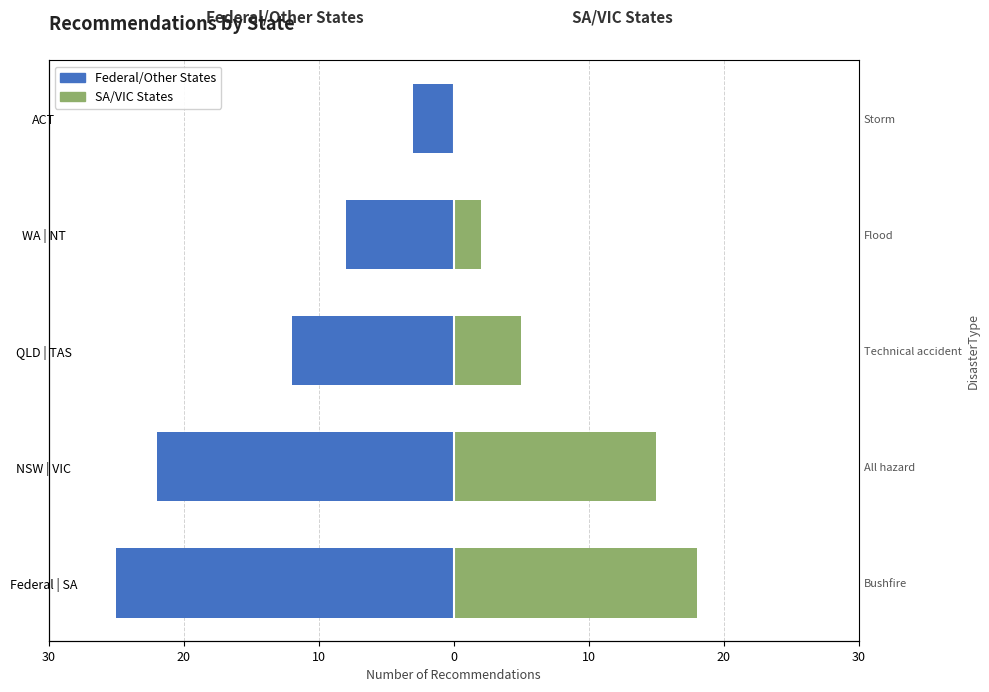

At Federal | SA, list the series in order from largest to smallest.

SA/VIC States, Federal/Other States